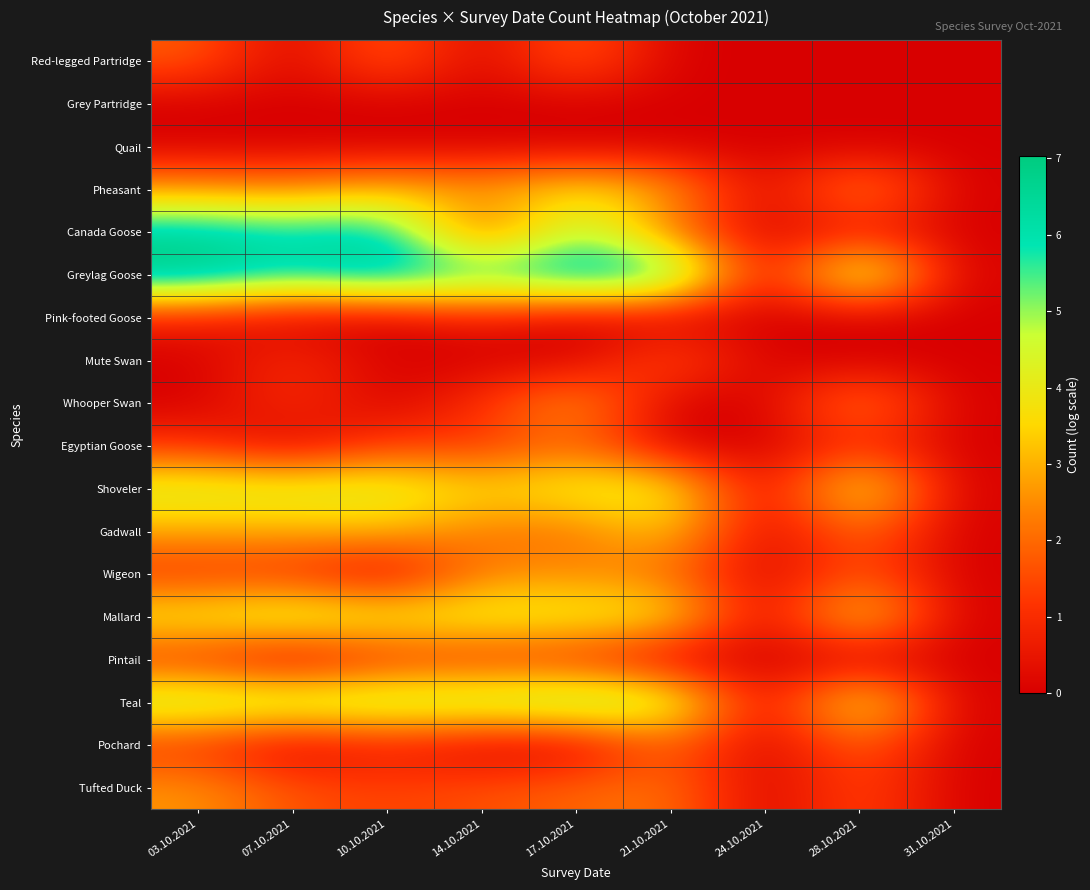

Reading right to left, what are all the values shown in this chart?

Red-legged Partridge: 31.10.2021=0.0	28.10.2021=0.0	24.10.2021=0.0	21.10.2021=0.0	17.10.2021=1.9	14.10.2021=0.0	10.10.2021=1.9	07.10.2021=0.0	03.10.2021=1.8
Grey Partridge: 31.10.2021=0.0	28.10.2021=0.0	24.10.2021=0.0	21.10.2021=0.0	17.10.2021=0.0	14.10.2021=0.0	10.10.2021=0.0	07.10.2021=0.0	03.10.2021=0.0
Quail: 31.10.2021=0.0	28.10.2021=0.0	24.10.2021=0.0	21.10.2021=0.0	17.10.2021=0.0	14.10.2021=0.0	10.10.2021=0.0	07.10.2021=0.0	03.10.2021=0.0
Pheasant: 31.10.2021=0.0	28.10.2021=2.8	24.10.2021=0.0	21.10.2021=2.9	17.10.2021=3.8	14.10.2021=2.8	10.10.2021=3.1	07.10.2021=2.5	03.10.2021=2.7
Canada Goose: 31.10.2021=0.0	28.10.2021=0.7	24.10.2021=0.0	21.10.2021=2.1	17.10.2021=5.2	14.10.2021=1.4	10.10.2021=6.4	07.10.2021=6.0	03.10.2021=6.5
Greylag Goose: 31.10.2021=0.0	28.10.2021=5.5	24.10.2021=0.0	21.10.2021=6.6	17.10.2021=7.0	14.10.2021=6.0	10.10.2021=7.0	07.10.2021=6.1	03.10.2021=7.0
Pink-footed Goose: 31.10.2021=0.0	28.10.2021=0.0	24.10.2021=0.0	21.10.2021=0.0	17.10.2021=0.0	14.10.2021=0.7	10.10.2021=0.0	07.10.2021=0.0	03.10.2021=0.7
Mute Swan: 31.10.2021=0.0	28.10.2021=0.0	24.10.2021=0.0	21.10.2021=1.8	17.10.2021=0.0	14.10.2021=0.0	10.10.2021=0.0	07.10.2021=1.1	03.10.2021=0.0
Whooper Swan: 31.10.2021=0.0	28.10.2021=2.6	24.10.2021=0.0	21.10.2021=0.0	17.10.2021=2.9	14.10.2021=1.1	10.10.2021=0.0	07.10.2021=1.1	03.10.2021=0.0
Egyptian Goose: 31.10.2021=0.0	28.10.2021=1.1	24.10.2021=0.0	21.10.2021=0.0	17.10.2021=2.1	14.10.2021=1.1	10.10.2021=1.4	07.10.2021=0.0	03.10.2021=1.1
Shoveler: 31.10.2021=0.0	28.10.2021=4.5	24.10.2021=0.0	21.10.2021=4.2	17.10.2021=4.2	14.10.2021=3.6	10.10.2021=4.5	07.10.2021=4.4	03.10.2021=4.5
Gadwall: 31.10.2021=0.0	28.10.2021=2.2	24.10.2021=0.0	21.10.2021=3.5	17.10.2021=2.1	14.10.2021=2.2	10.10.2021=3.1	07.10.2021=2.9	03.10.2021=2.9
Wigeon: 31.10.2021=0.0	28.10.2021=1.8	24.10.2021=0.0	21.10.2021=2.1	17.10.2021=2.5	14.10.2021=2.4	10.10.2021=0.0	07.10.2021=1.1	03.10.2021=1.1
Mallard: 31.10.2021=0.0	28.10.2021=4.0	24.10.2021=0.0	21.10.2021=4.0	17.10.2021=4.1	14.10.2021=4.2	10.10.2021=4.1	07.10.2021=4.7	03.10.2021=4.1
Pintail: 31.10.2021=0.0	28.10.2021=0.0	24.10.2021=0.0	21.10.2021=0.0	17.10.2021=1.1	14.10.2021=1.1	10.10.2021=1.1	07.10.2021=0.0	03.10.2021=1.1
Teal: 31.10.2021=0.0	28.10.2021=4.6	24.10.2021=0.0	21.10.2021=5.0	17.10.2021=5.4	14.10.2021=5.1	10.10.2021=5.0	07.10.2021=5.0	03.10.2021=5.0
Pochard: 31.10.2021=0.0	28.10.2021=1.9	24.10.2021=0.0	21.10.2021=1.9	17.10.2021=0.0	14.10.2021=0.0	10.10.2021=0.7	07.10.2021=0.0	03.10.2021=1.1
Tufted Duck: 31.10.2021=0.0	28.10.2021=1.6	24.10.2021=0.0	21.10.2021=2.2	17.10.2021=1.9	14.10.2021=1.6	10.10.2021=1.4	07.10.2021=1.6	03.10.2021=2.6